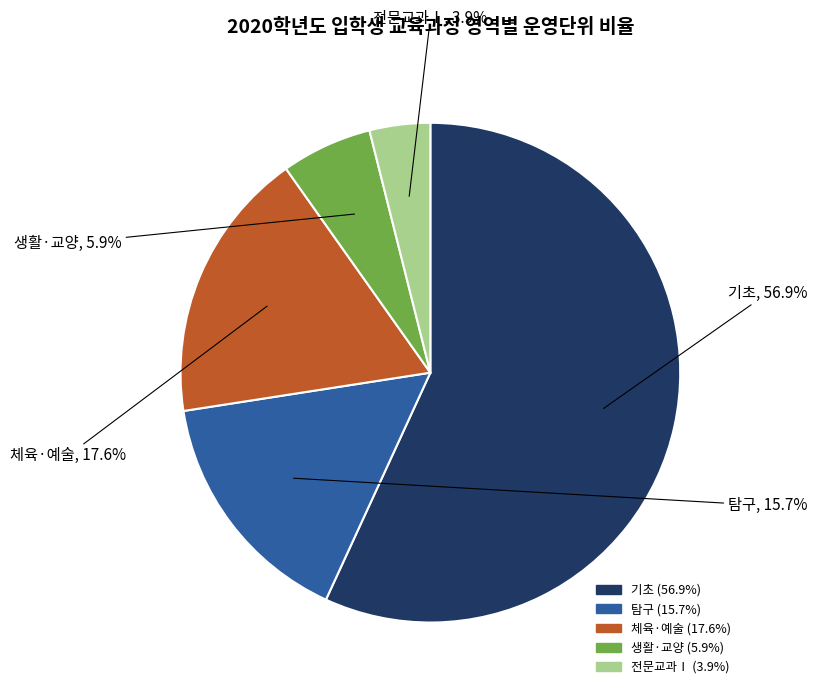

To the nearest percent, what is the combined percentage of 탐구 and 체육·예술?

33%